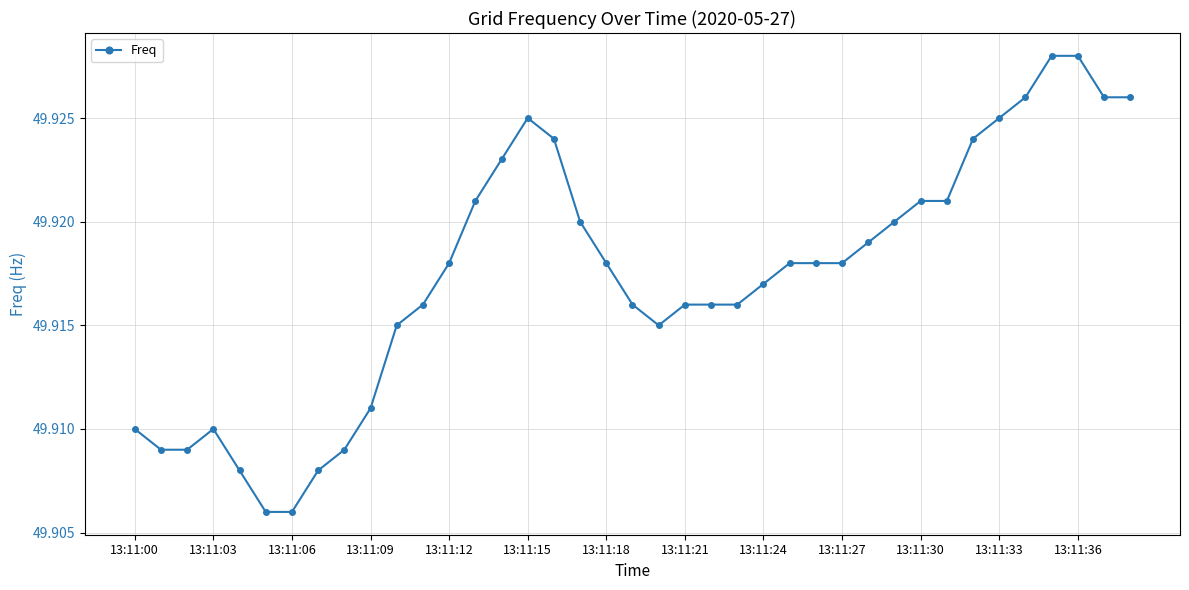

True or false: the data has more than 1 interior local peaks.

True